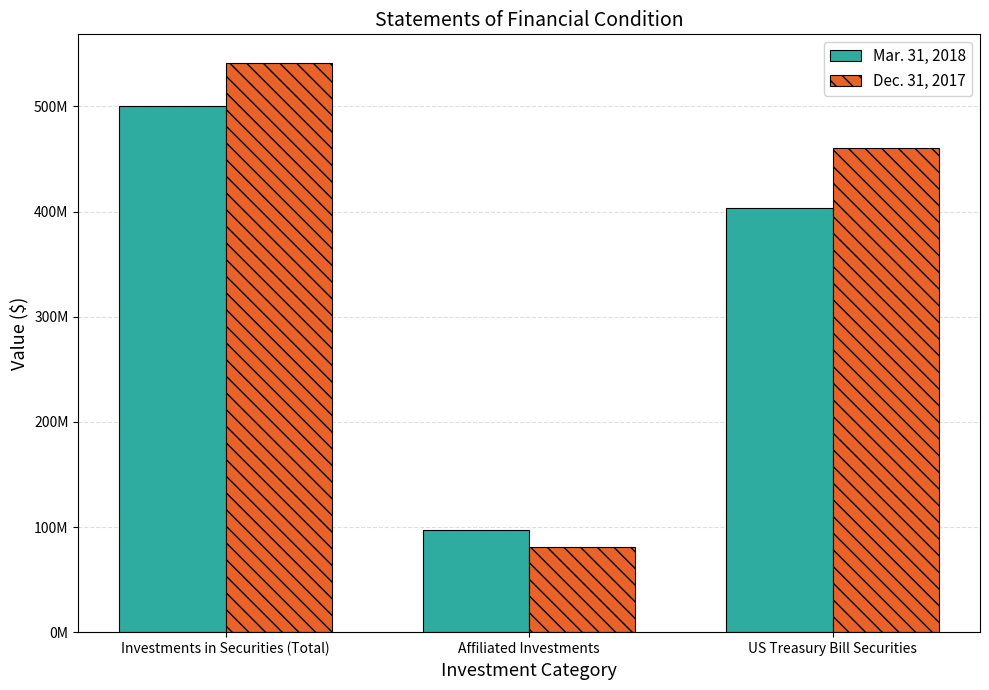

Which label corresponds to the largest value in the chart?

Investments in Securities (Total)